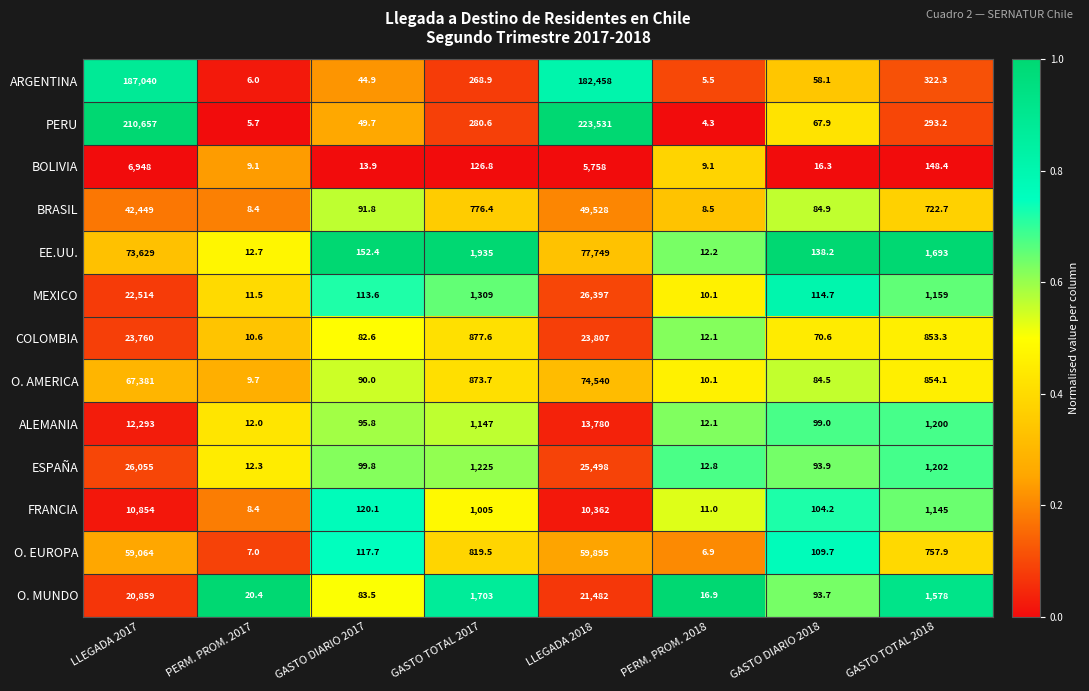

The value of O. EUROPA at GASTO TOTAL 2017 is 819.5. True or false?

True